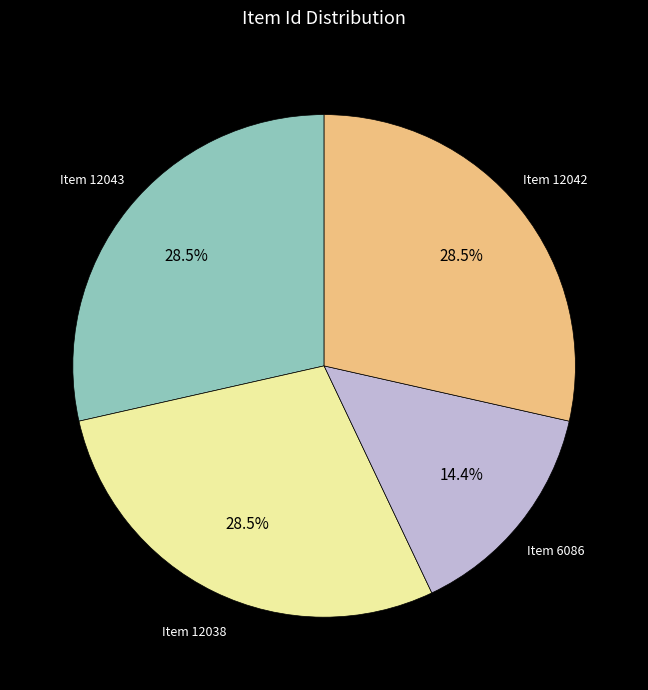

Count the number of slices in the pie.

4